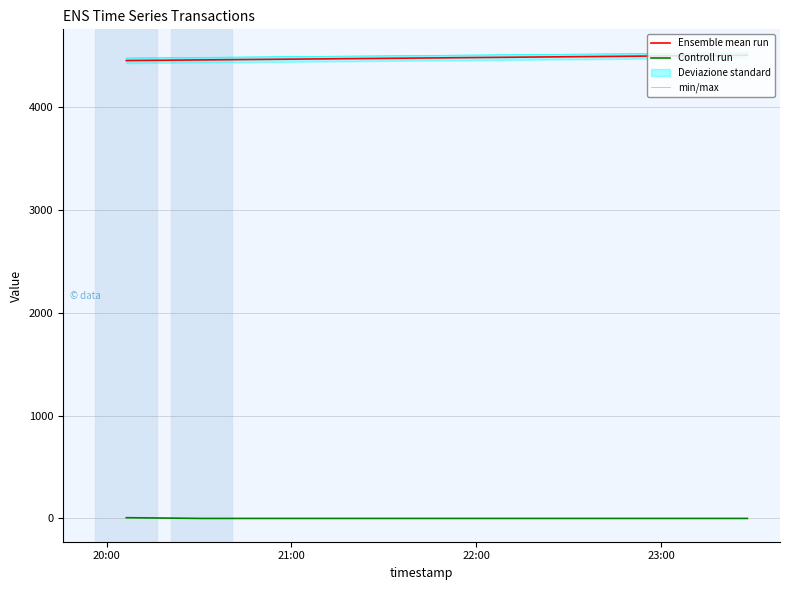

Does the chart display data point markers on the line(s)?

No